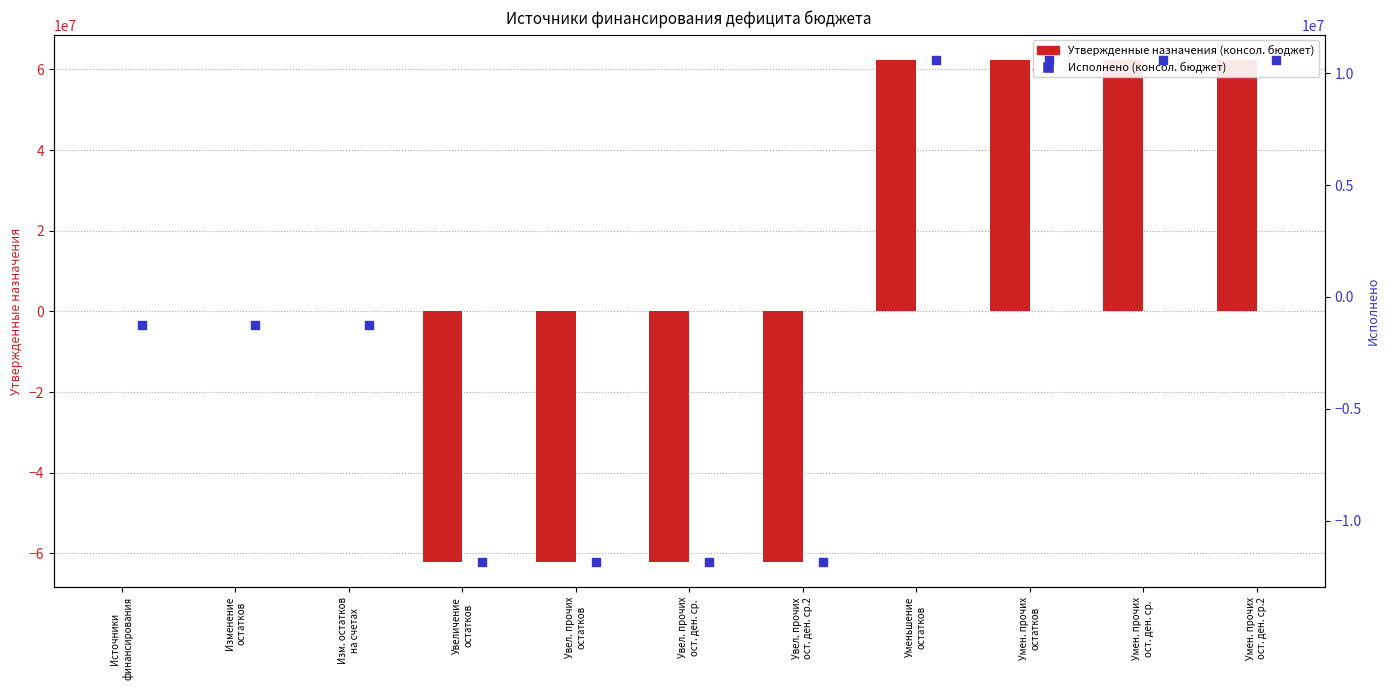

At how many categories does at least one series exceed 57665092?

4